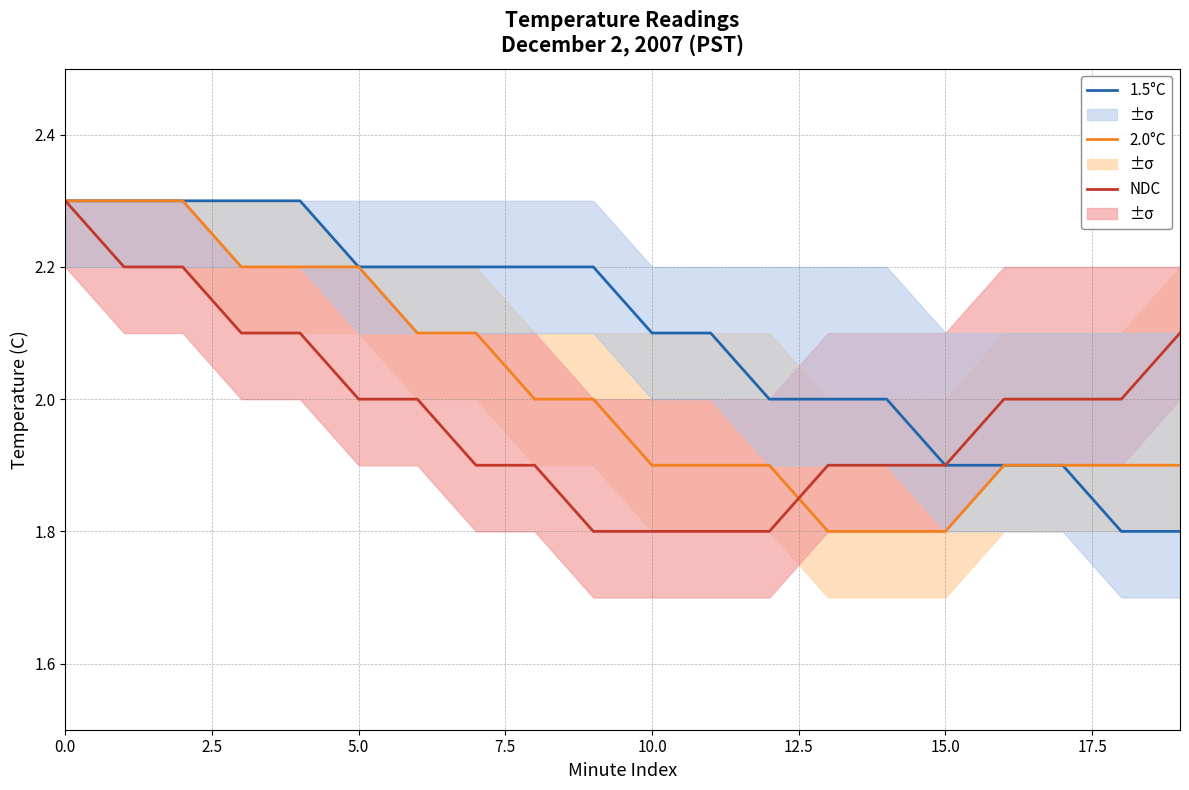

True or false: NDC has a value of 2.3 at 0.0.

True